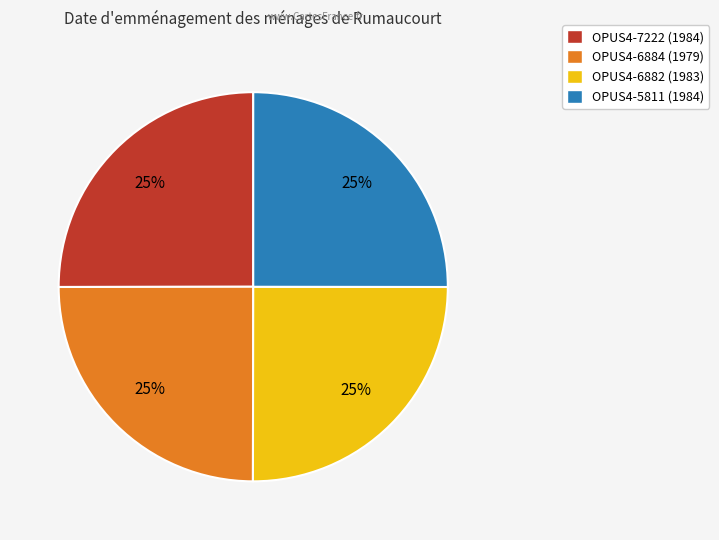

True or false: OPUS4-6882 accounts for 25% of the total.

True